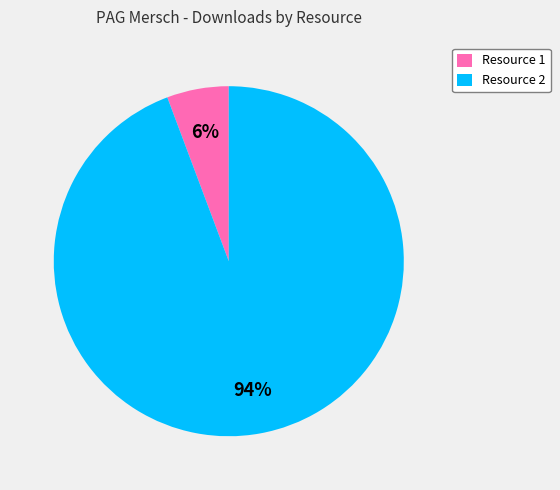

Is there a majority slice in this chart?

Yes